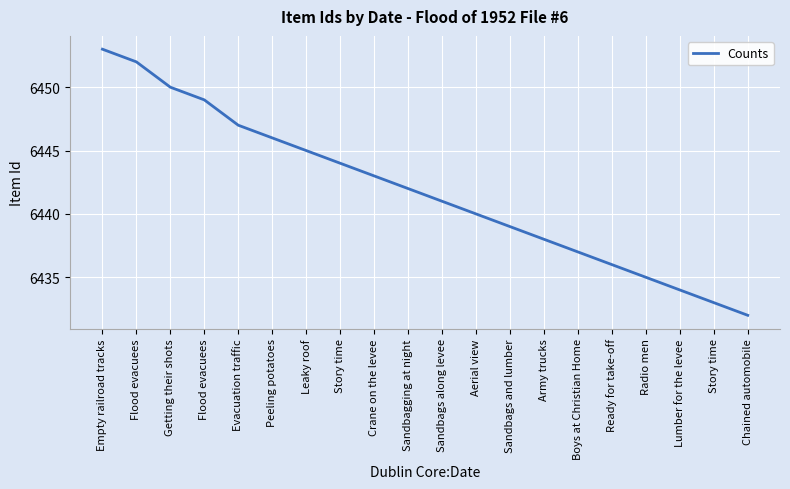

What is the difference between the second highest and second lowest values?

19